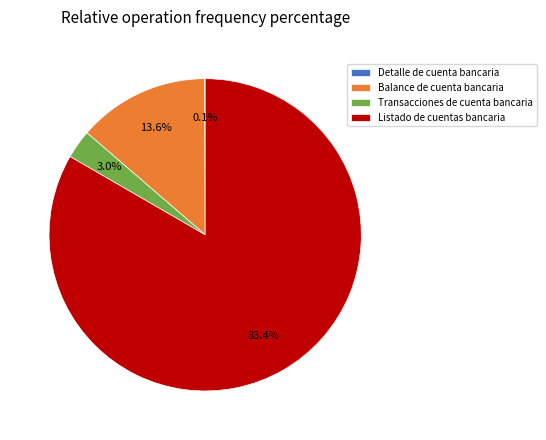

Which category has the biggest portion of the pie?

Listado de cuentas bancaria